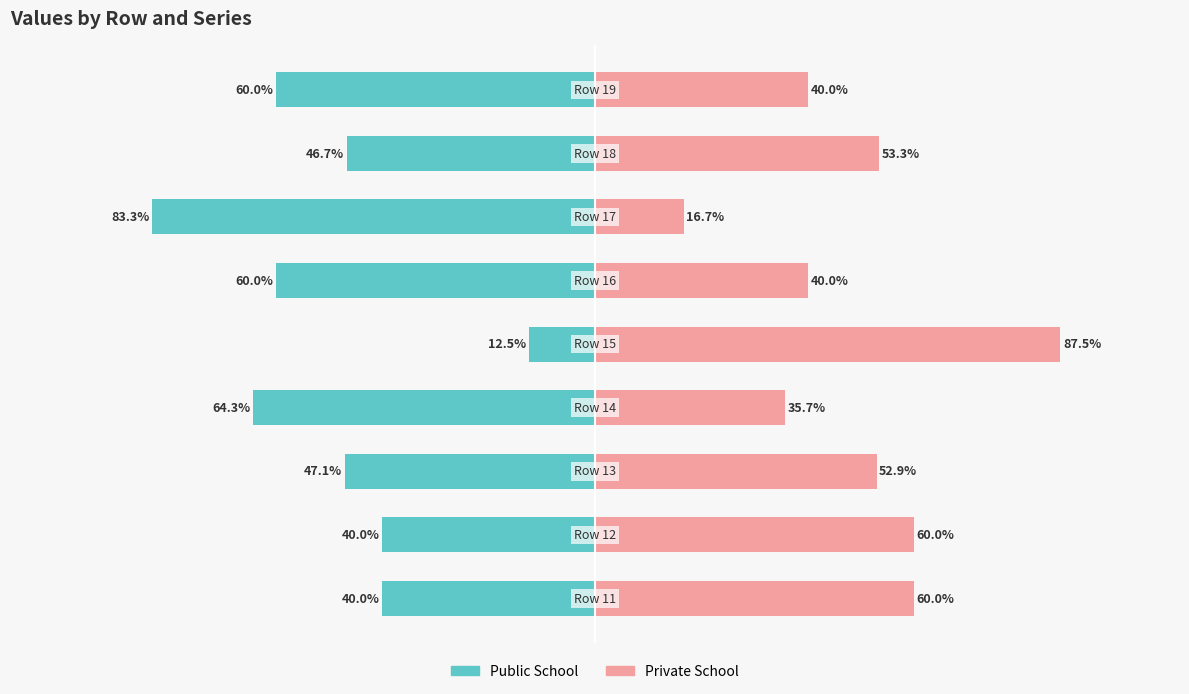

At 5, list the series in order from largest to smallest.

Private School, Public School